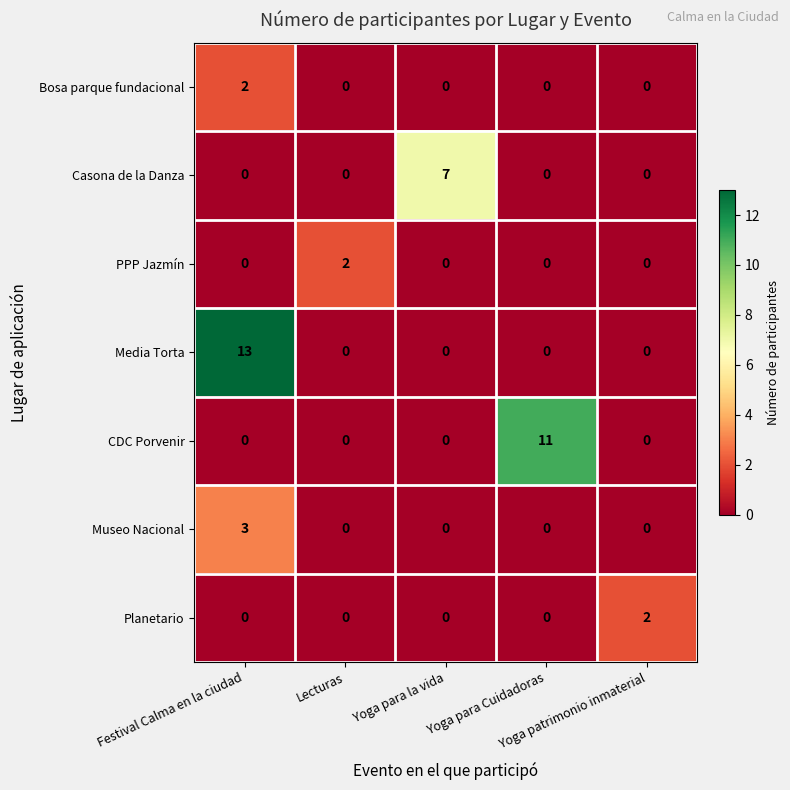

What is the highest value of the CDC Porvenir series?

11